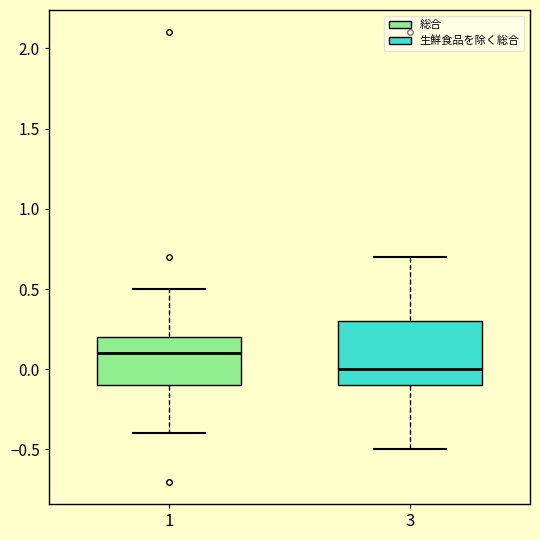

Where is the lower edge of the box at x = 3 on the y-axis? The values are not printed on the chart, so give them approximately, as read against the axis.

-0.1